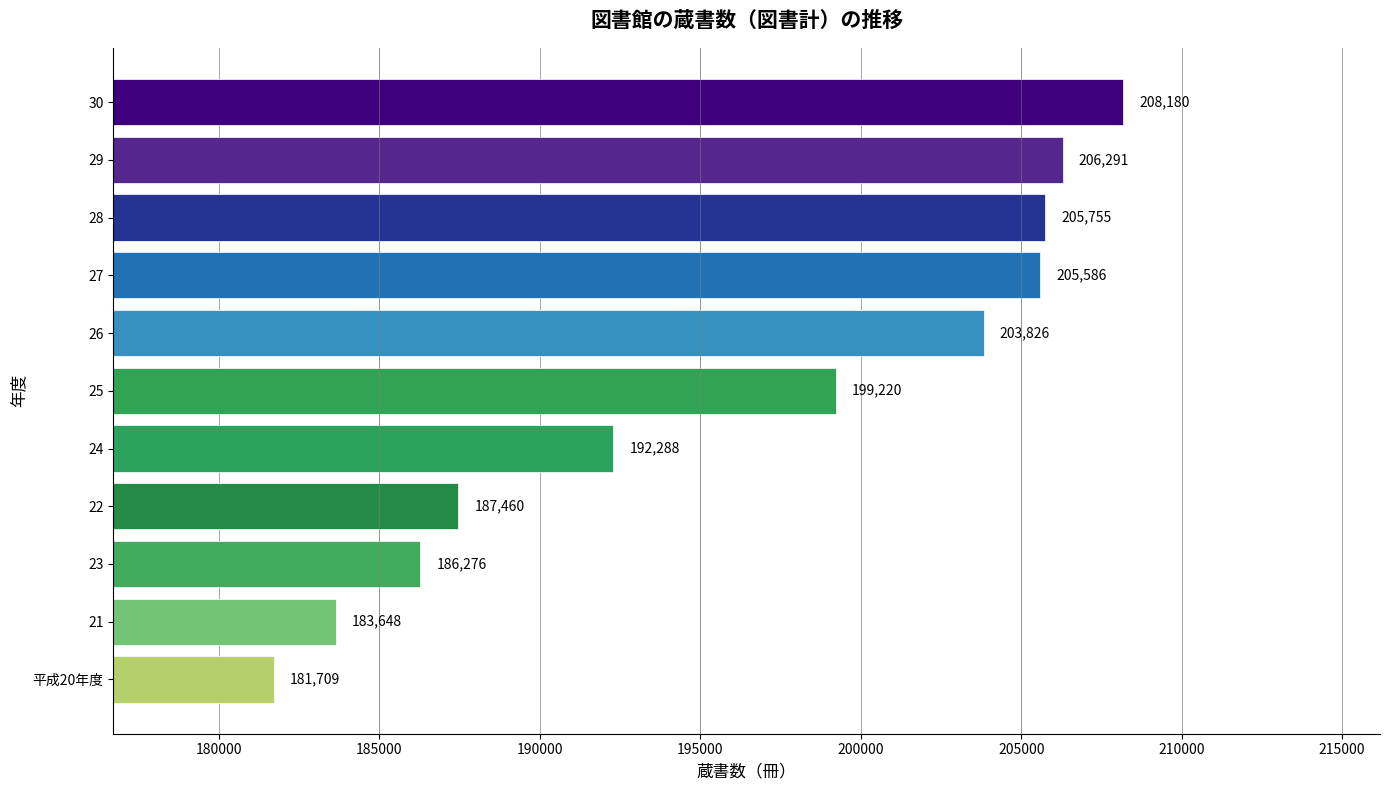

Rank the categories by value from lowest to highest.

平成20年度, 21, 23, 22, 24, 25, 26, 27, 28, 29, 30